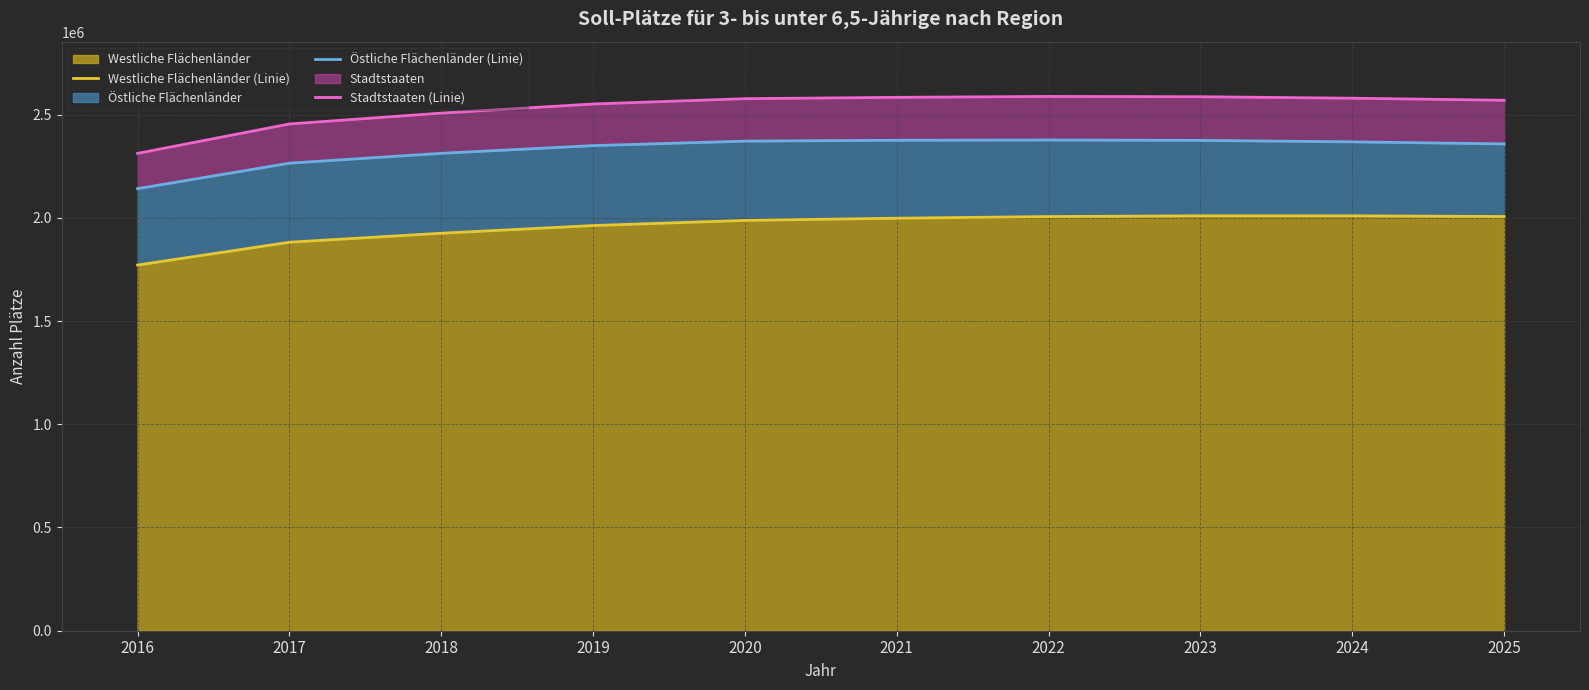

What is the lowest value of the Westliche Flächenländer series?

1771178